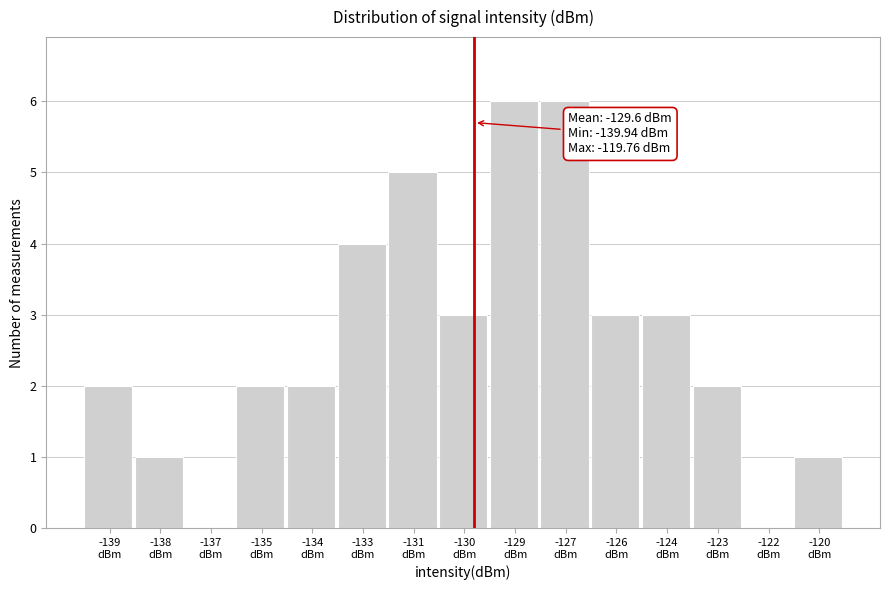

What is the sum of all values?

40